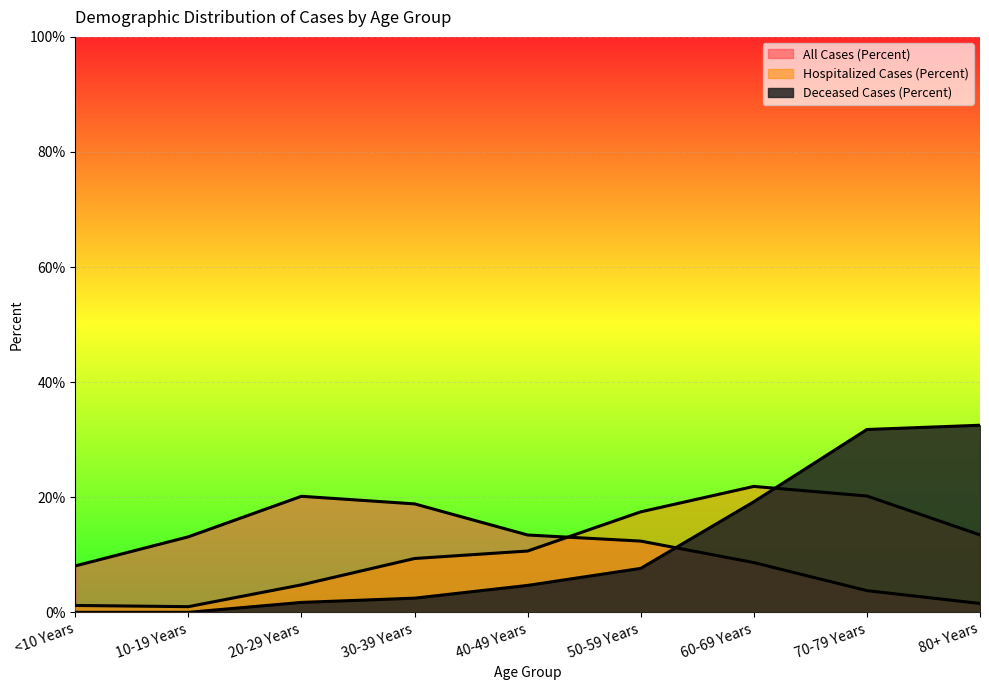

How many lines are shown in the chart?

3